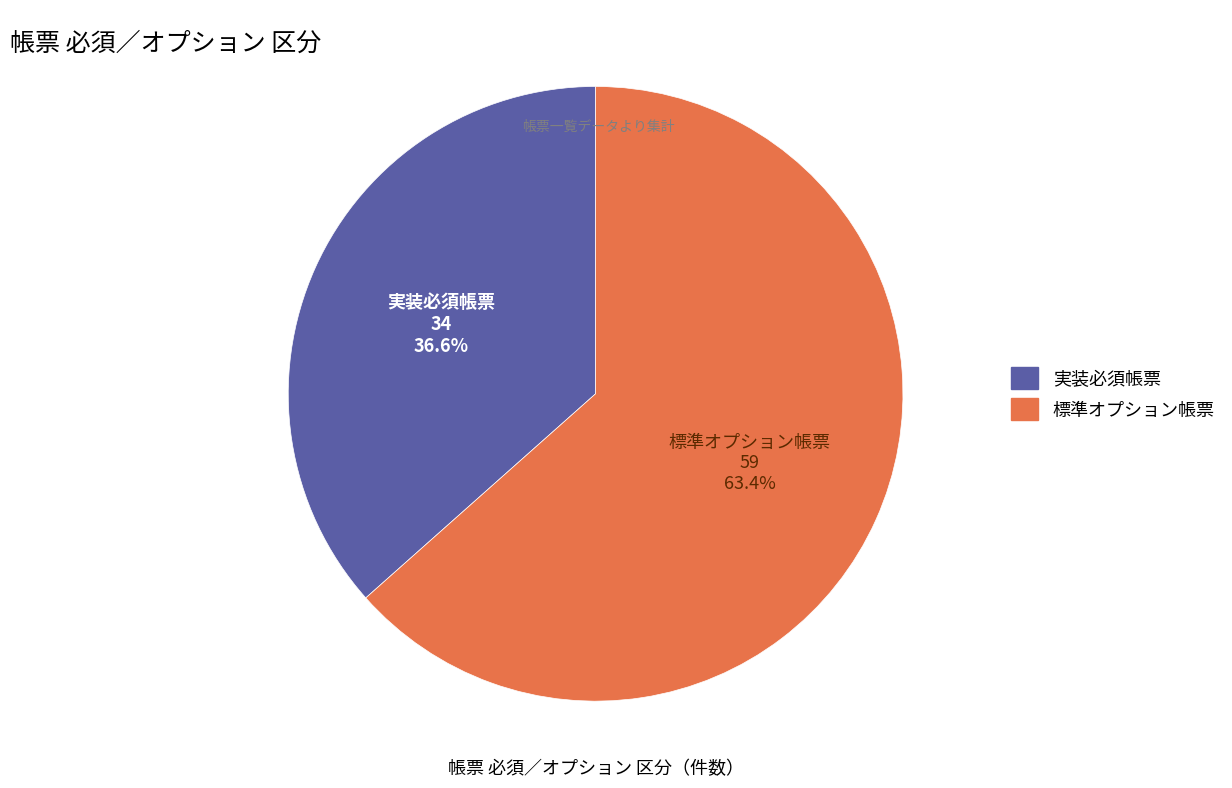

The 標準オプション帳票 slice represents 74% of the pie. True or false?

False